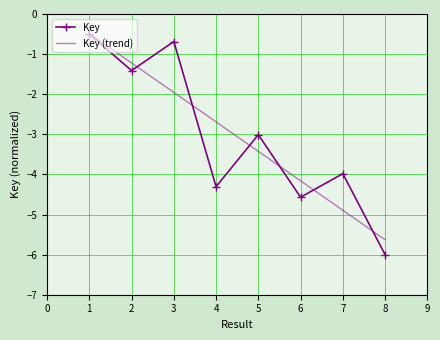

What is the difference between the maximum and second lowest values?

4.1